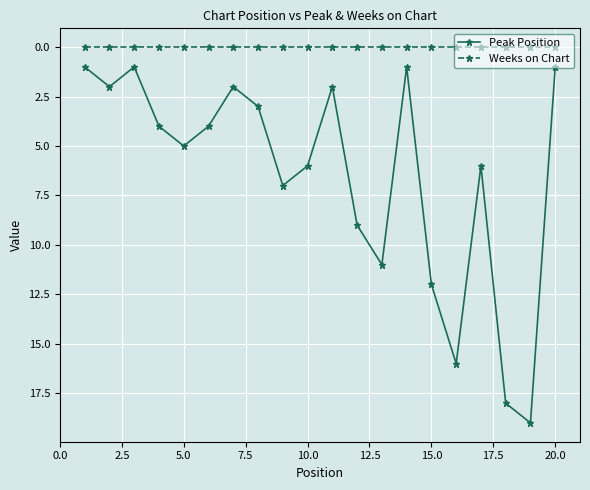

True or false: Peak Position and Weeks on Chart cross at least once.

False